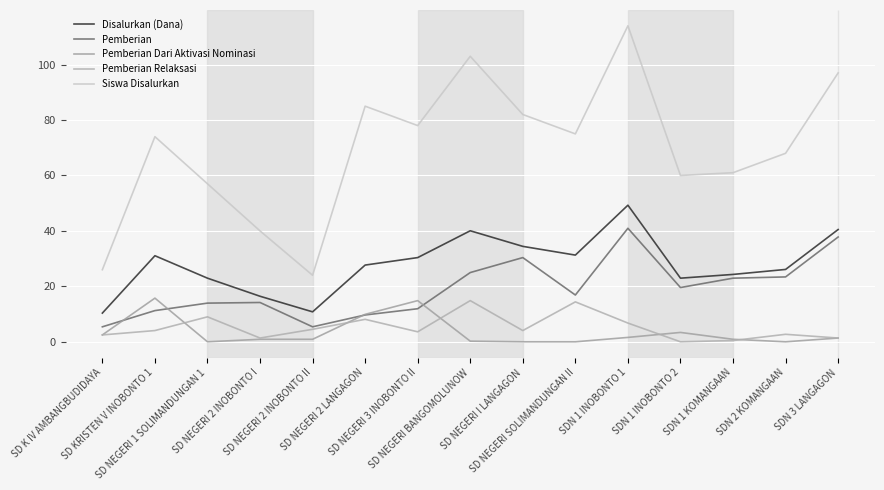

Reading right to left, transcribe all the data shown in this chart.

Disalurkan (Dana): SDN 3 LANGAGON=40.5	SDN 2 KOMANGAAN=26.1	SDN 1 KOMANGAAN=24.3	SDN 1 INOBONTO 2=22.9	SDN 1 INOBONTO 1=49.3	SD NEGERI SOLIMANDUNGAN II=31.3	SD NEGERI I LANGAGON=34.4	SD NEGERI BANGOMOLUNOW=40.0	SD NEGERI 3 INOBONTO II=30.4	SD NEGERI 2 LANGAGON=27.7	SD NEGERI 2 INOBONTO II=10.8	SD NEGERI 2 INOBONTO I=16.4	SD NEGERI 1 SOLIMANDUNGAN 1=22.9	SD KRISTEN V INOBONTO 1=31.1	SD K IV AMBANGBUDIDAYA=10.3
Pemberian: SDN 3 LANGAGON=37.8	SDN 2 KOMANGAAN=23.4	SDN 1 KOMANGAAN=22.9	SDN 1 INOBONTO 2=19.6	SDN 1 INOBONTO 1=41.0	SD NEGERI SOLIMANDUNGAN II=16.9	SD NEGERI I LANGAGON=30.4	SD NEGERI BANGOMOLUNOW=25.0	SD NEGERI 3 INOBONTO II=11.9	SD NEGERI 2 LANGAGON=9.7	SD NEGERI 2 INOBONTO II=5.4	SD NEGERI 2 INOBONTO I=14.2	SD NEGERI 1 SOLIMANDUNGAN 1=13.9	SD KRISTEN V INOBONTO 1=11.2	SD K IV AMBANGBUDIDAYA=5.4
Pemberian Dari Aktivasi Nominasi: SDN 3 LANGAGON=1.4	SDN 2 KOMANGAAN=0.0	SDN 1 KOMANGAAN=0.9	SDN 1 INOBONTO 2=3.4	SDN 1 INOBONTO 1=1.6	SD NEGERI SOLIMANDUNGAN II=0.0	SD NEGERI I LANGAGON=0.0	SD NEGERI BANGOMOLUNOW=0.2	SD NEGERI 3 INOBONTO II=14.8	SD NEGERI 2 LANGAGON=9.9	SD NEGERI 2 INOBONTO II=0.9	SD NEGERI 2 INOBONTO I=0.9	SD NEGERI 1 SOLIMANDUNGAN 1=0.0	SD KRISTEN V INOBONTO 1=15.8	SD K IV AMBANGBUDIDAYA=2.5
Pemberian Relaksasi: SDN 3 LANGAGON=1.4	SDN 2 KOMANGAAN=2.7	SDN 1 KOMANGAAN=0.5	SDN 1 INOBONTO 2=0.0	SDN 1 INOBONTO 1=6.8	SD NEGERI SOLIMANDUNGAN II=14.4	SD NEGERI I LANGAGON=4.0	SD NEGERI BANGOMOLUNOW=14.8	SD NEGERI 3 INOBONTO II=3.6	SD NEGERI 2 LANGAGON=8.1	SD NEGERI 2 INOBONTO II=4.5	SD NEGERI 2 INOBONTO I=1.4	SD NEGERI 1 SOLIMANDUNGAN 1=9.0	SD KRISTEN V INOBONTO 1=4.0	SD K IV AMBANGBUDIDAYA=2.5
Siswa Disalurkan: SDN 3 LANGAGON=97.0	SDN 2 KOMANGAAN=68.0	SDN 1 KOMANGAAN=61.0	SDN 1 INOBONTO 2=60.0	SDN 1 INOBONTO 1=114.0	SD NEGERI SOLIMANDUNGAN II=75.0	SD NEGERI I LANGAGON=82.0	SD NEGERI BANGOMOLUNOW=103.0	SD NEGERI 3 INOBONTO II=78.0	SD NEGERI 2 LANGAGON=85.0	SD NEGERI 2 INOBONTO II=24.0	SD NEGERI 2 INOBONTO I=40.0	SD NEGERI 1 SOLIMANDUNGAN 1=57.0	SD KRISTEN V INOBONTO 1=74.0	SD K IV AMBANGBUDIDAYA=26.0